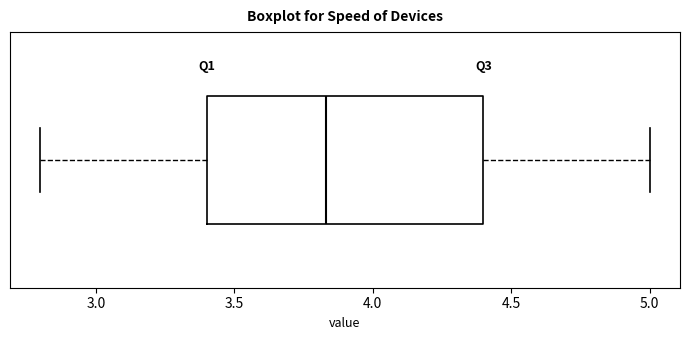

Read this box plot against the x-axis: the position of the median line, the range covered by the box, and the ends of both whiskers. The values are not printed on the chart, so give them approximately, as read against the axis.

median 3.85, box 3.40 to 4.40, whiskers 2.80 to 5.00